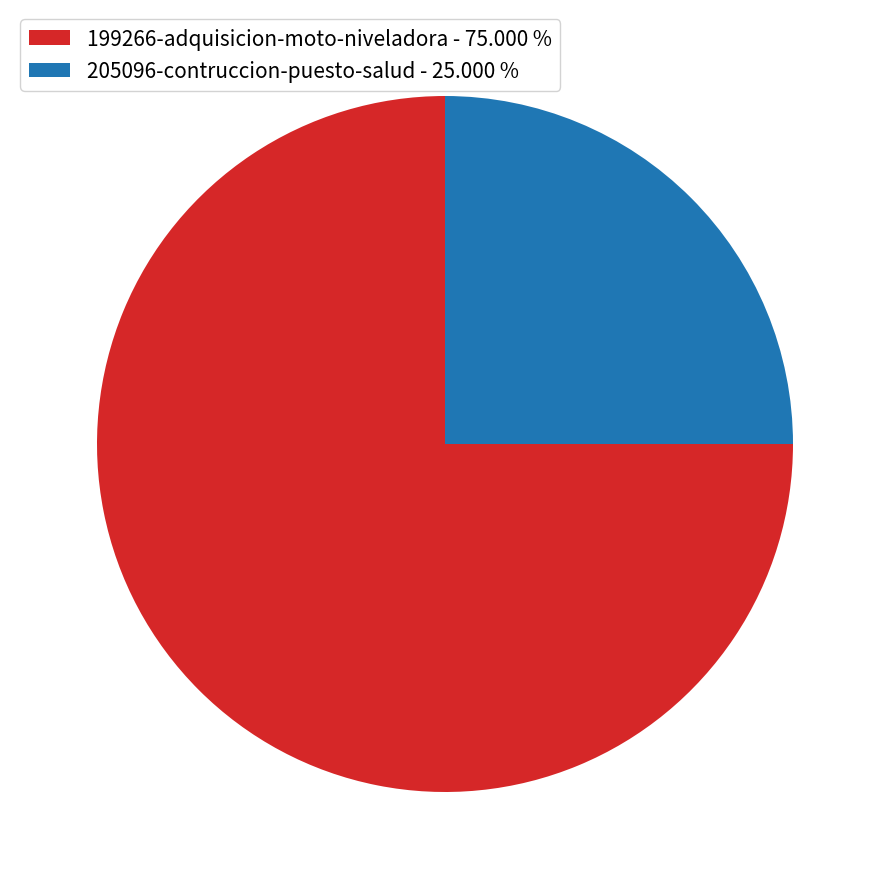

What is the ratio of the value at 199266-adquisicion-moto-niveladora - 75.000 % to the value at 205096-contruccion-puesto-salud - 25.000 %?

3.0